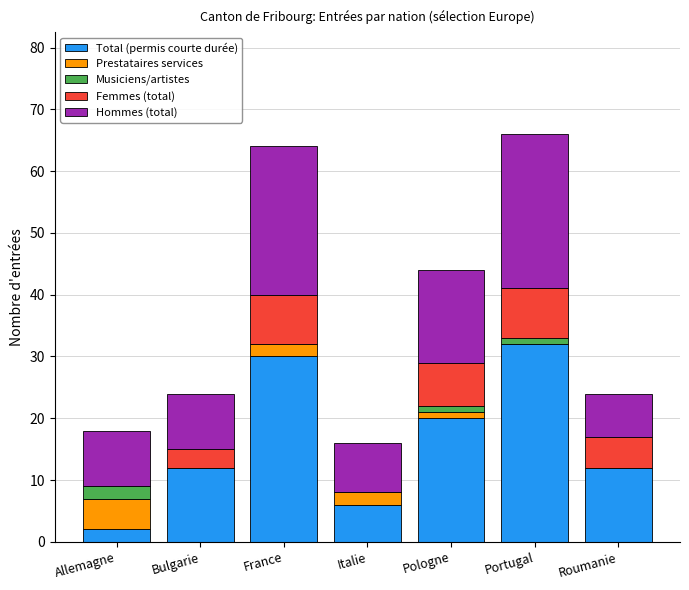

What is the total value across all series at Roumanie?

24